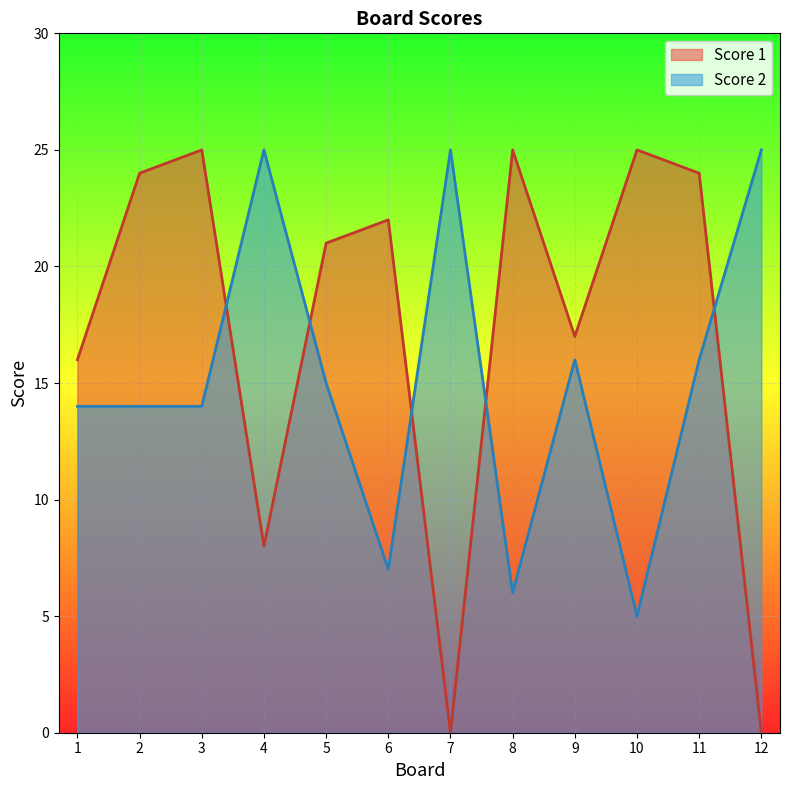

Where do Score 1 and Score 2 first cross each other?

3 and 4